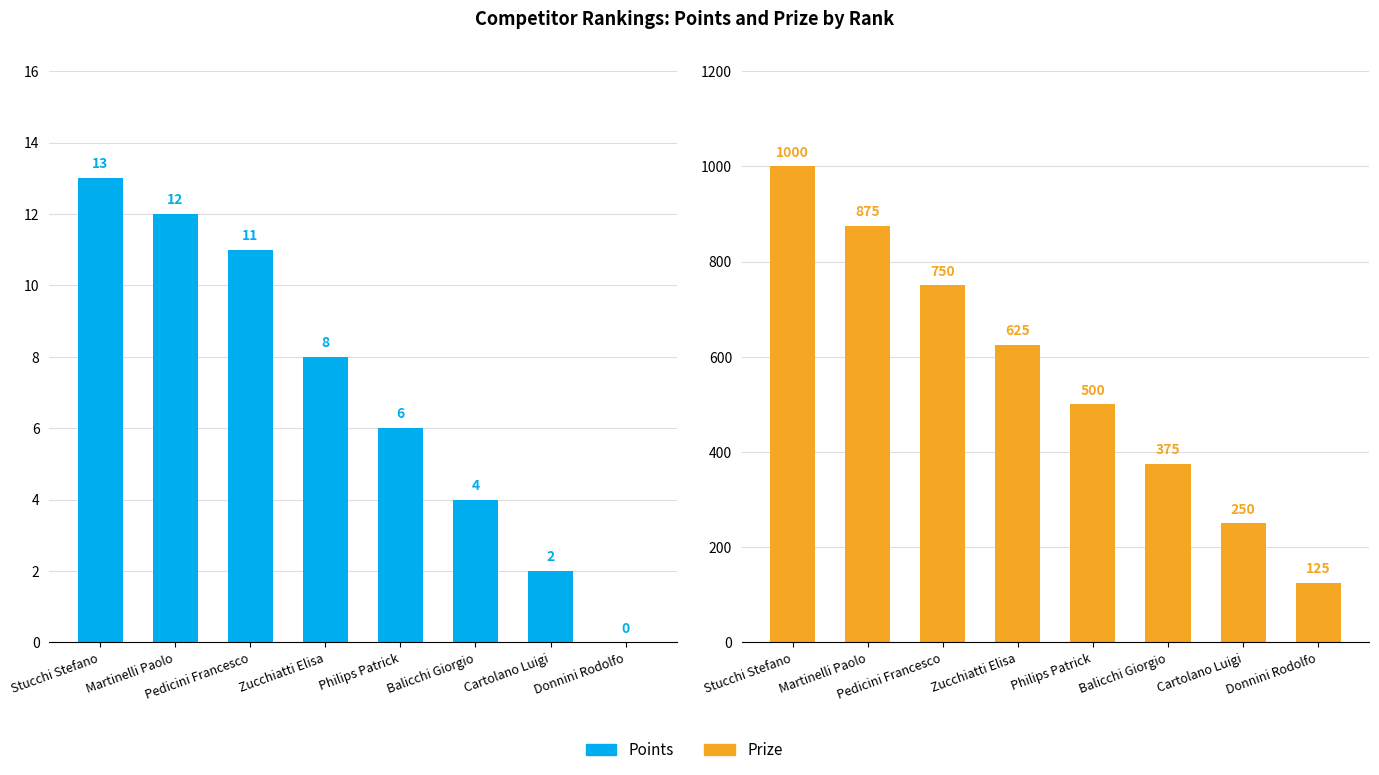

True or false: Prize has a value of 125 at Donnini Rodolfo.

True